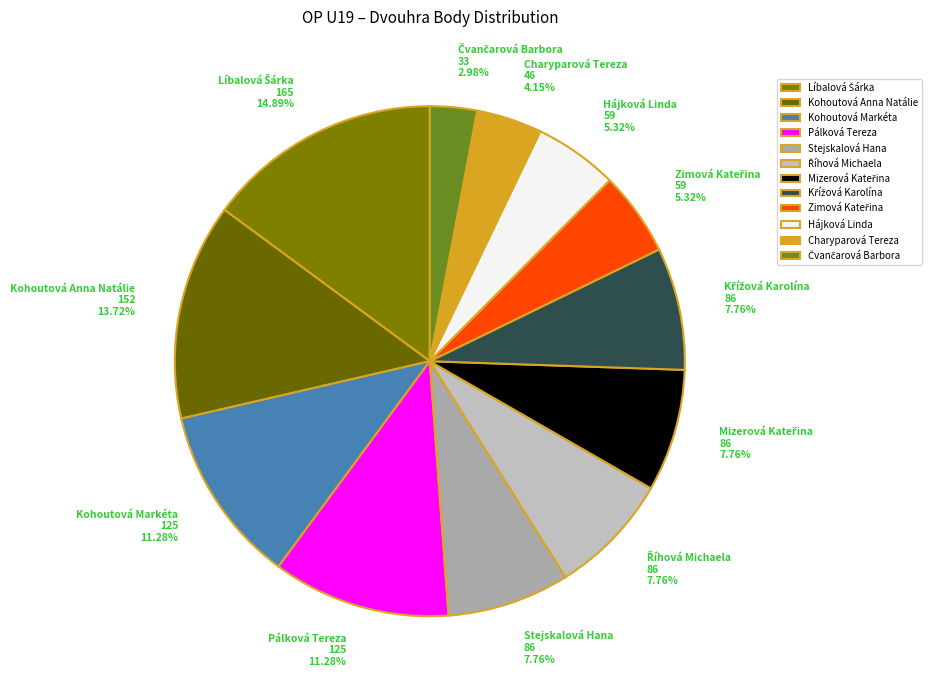

Does any single category account for the majority?

No